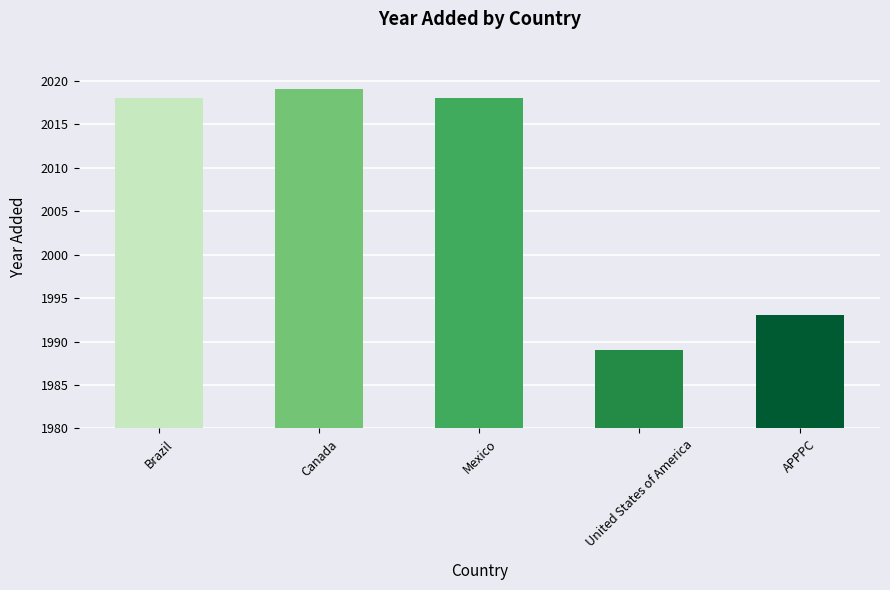

What is the change in value from Brazil to APPPC?

-25